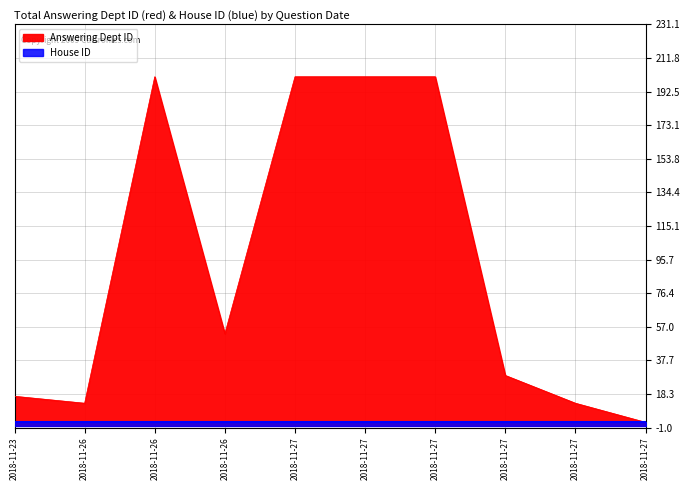

How many data points are above 53?

4